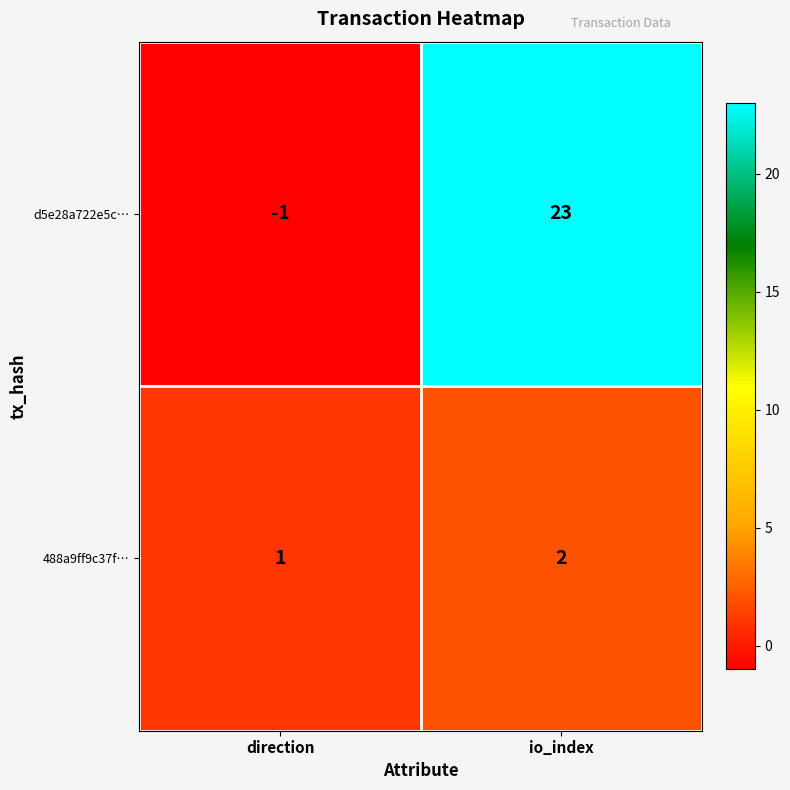

Which series changed the most between direction and io_index?

d5e28a722e5c…